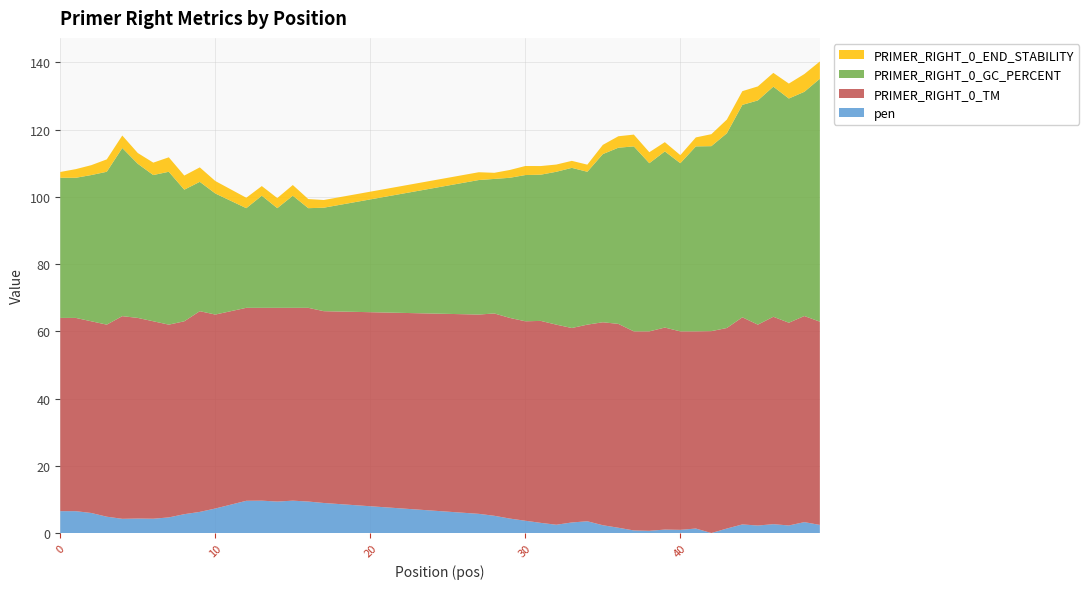

What is the maximum value for pen?

9.7